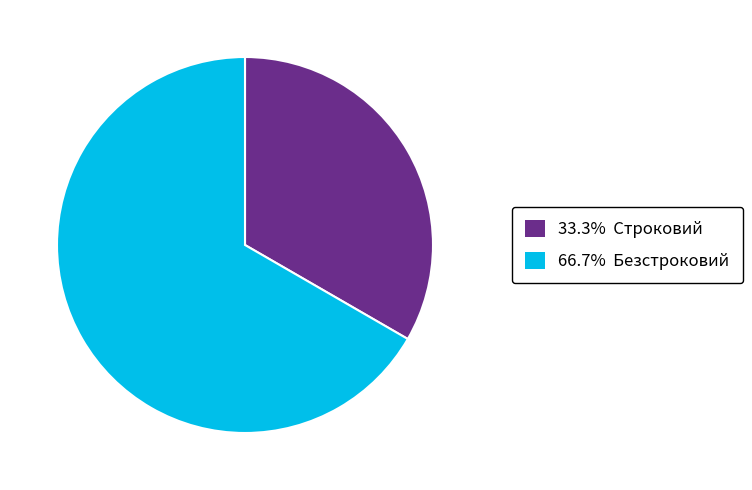

Is there any slice that represents more than half of the pie?

Yes